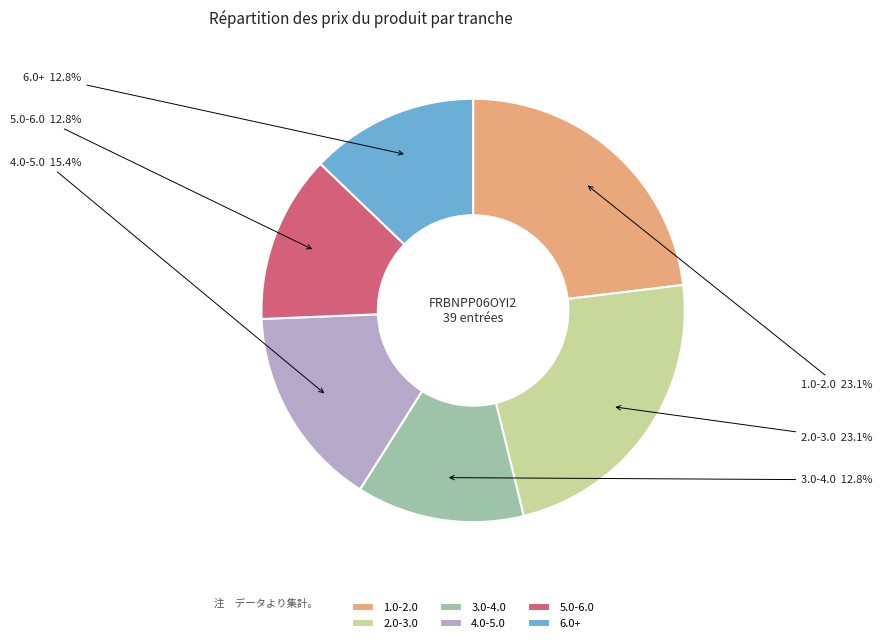

Is the sum of 5.0-6.0 and 2.0-3.0 greater than half?

No